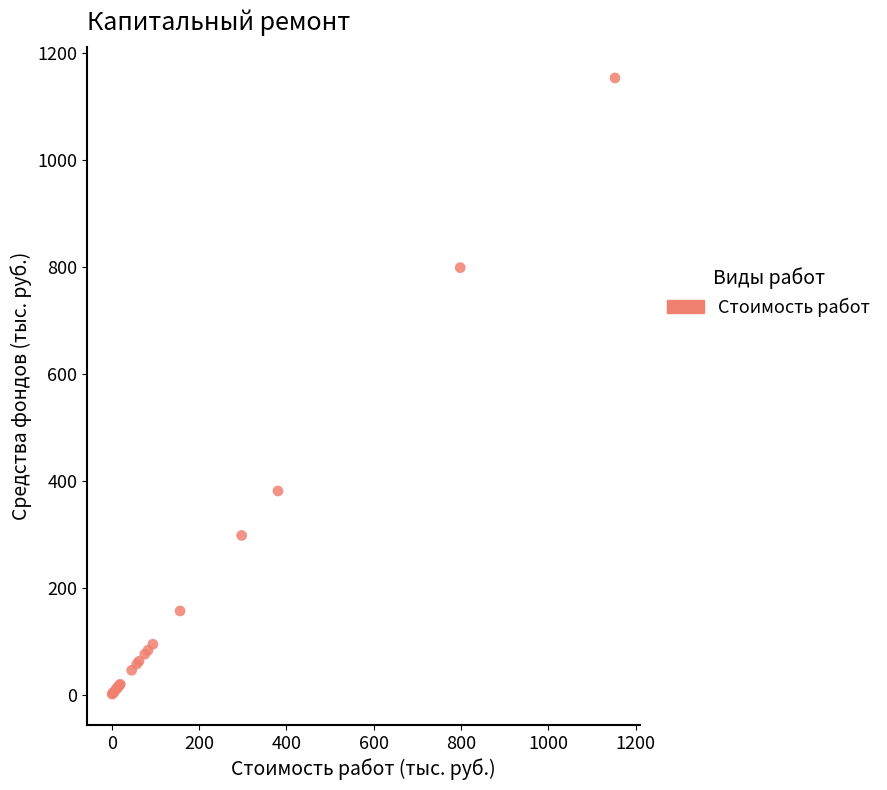

What Y value in the scatter plot is closest to 576?

380.7